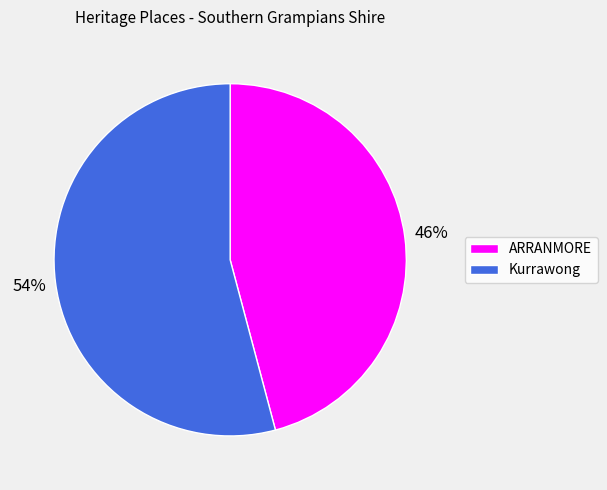

Is the sum of Kurrawong and ARRANMORE greater than half?

Yes